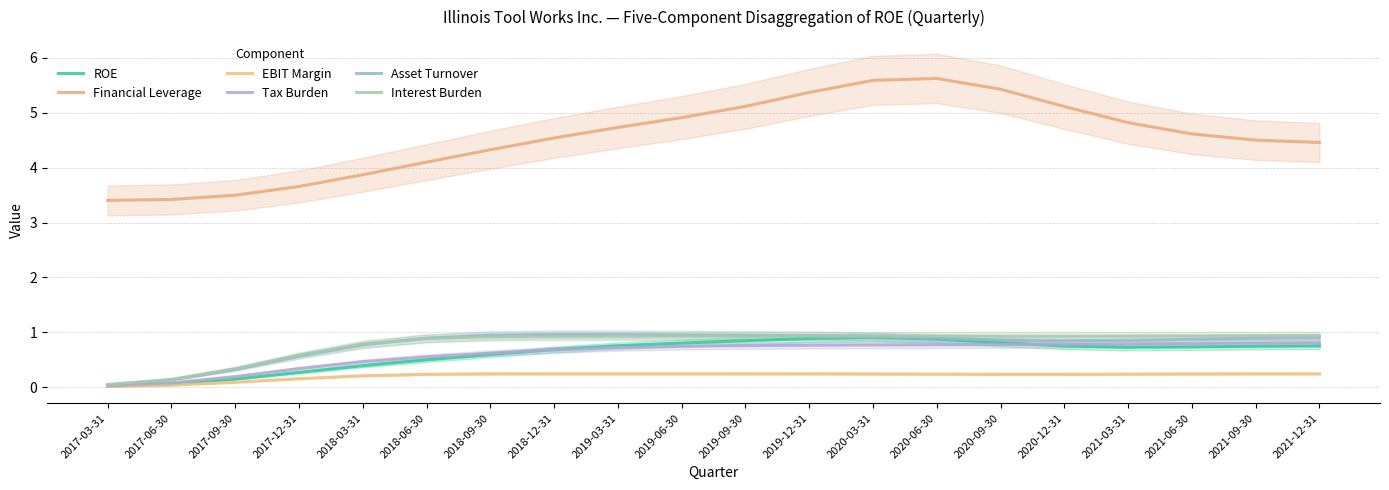

Which category has the highest value across all series?

2020-06-30